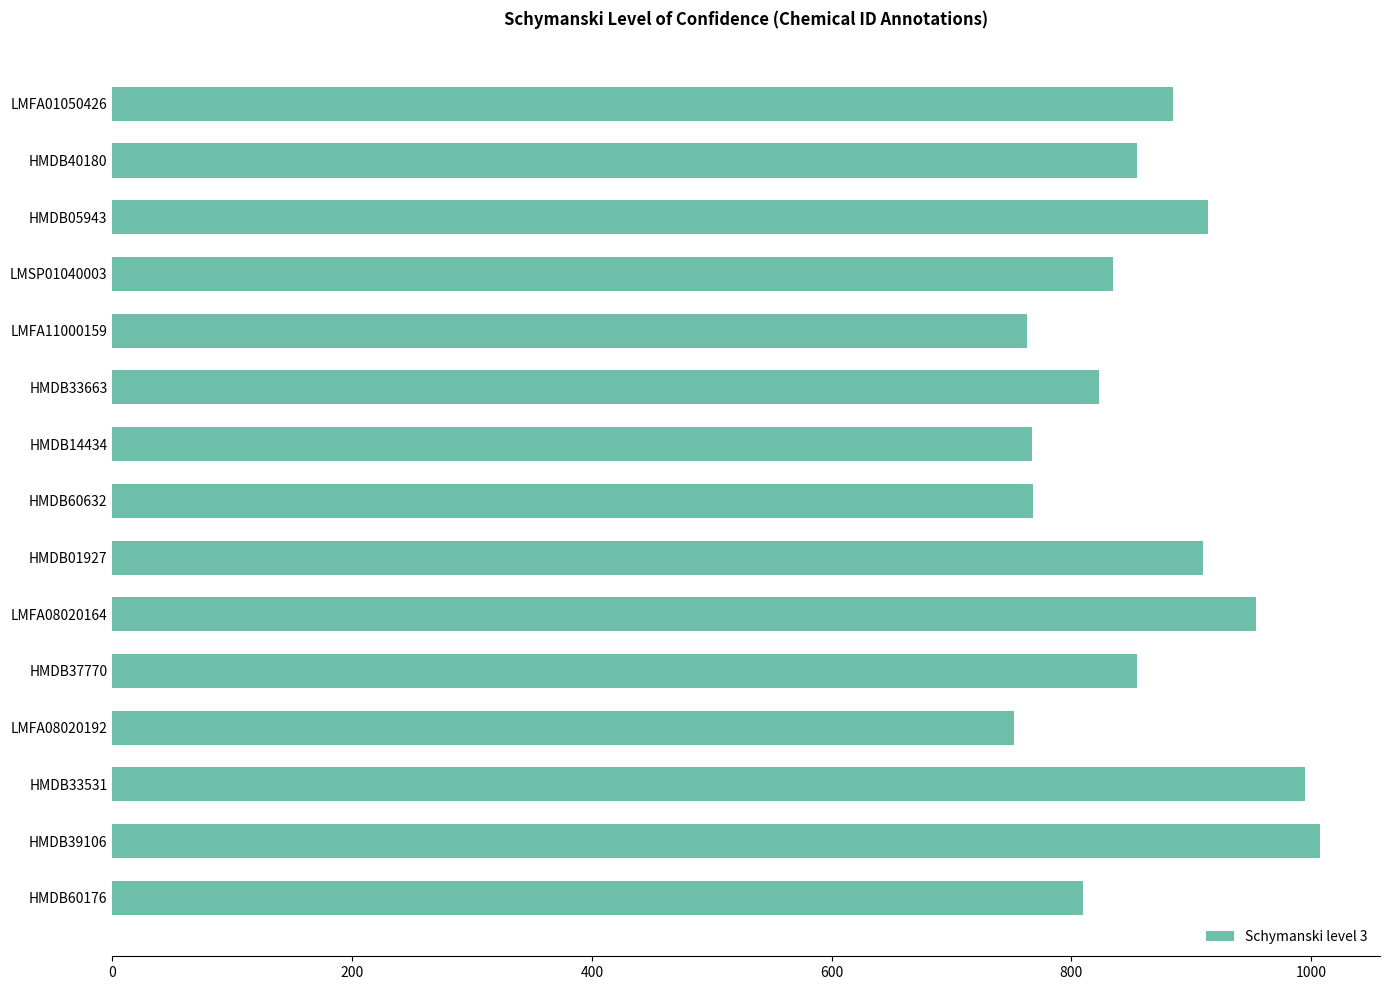

Where is the data nearest to the value 879?

LMFA01050426